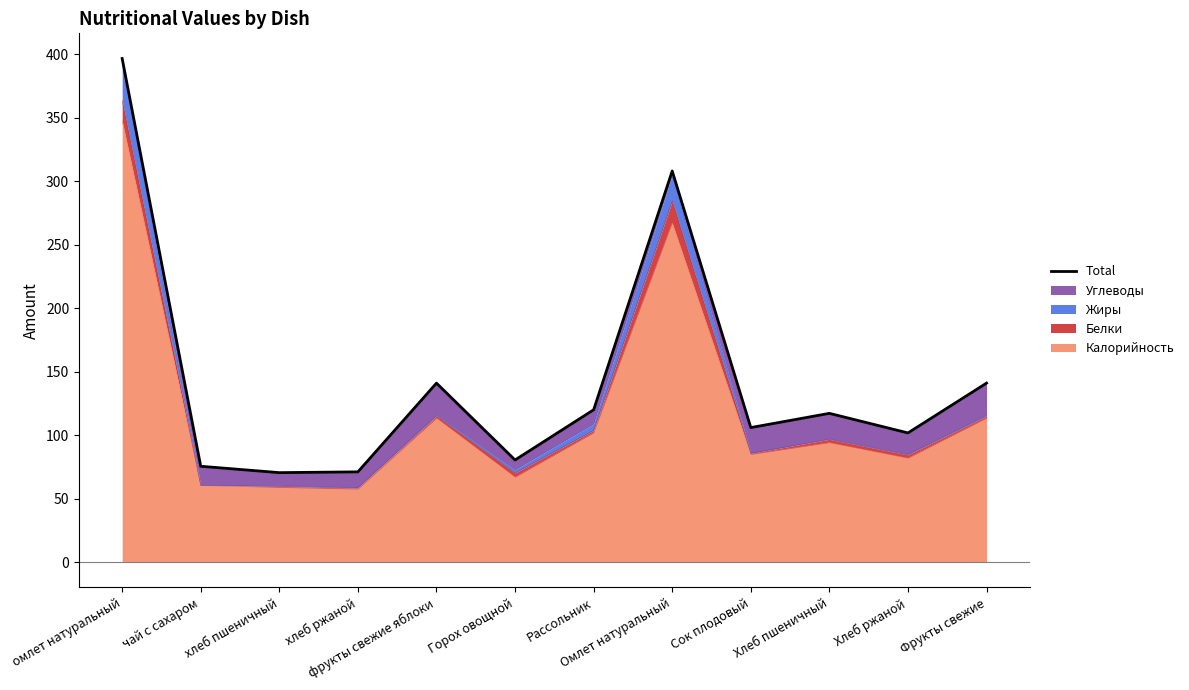

At which category does the data reach its first local valley?

хлеб пшеничный